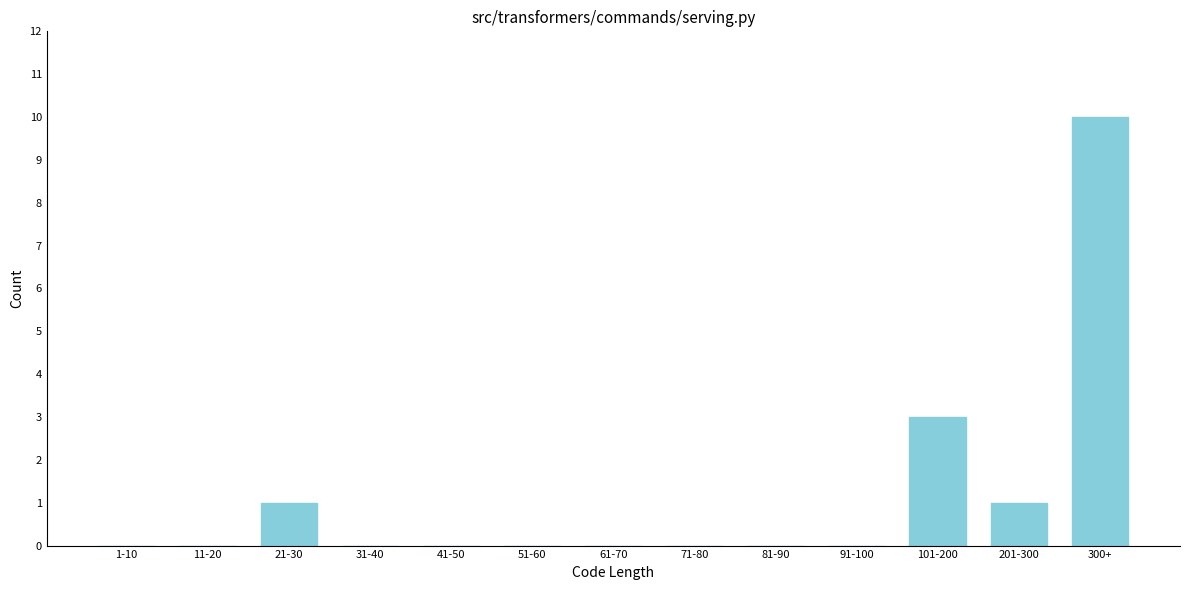

Reading left to right, transcribe all the data shown in this chart.

1-10=0	11-20=0	21-30=1	31-40=0	41-50=0	51-60=0	61-70=0	71-80=0	81-90=0	91-100=0	101-200=3	201-300=1	300+=10